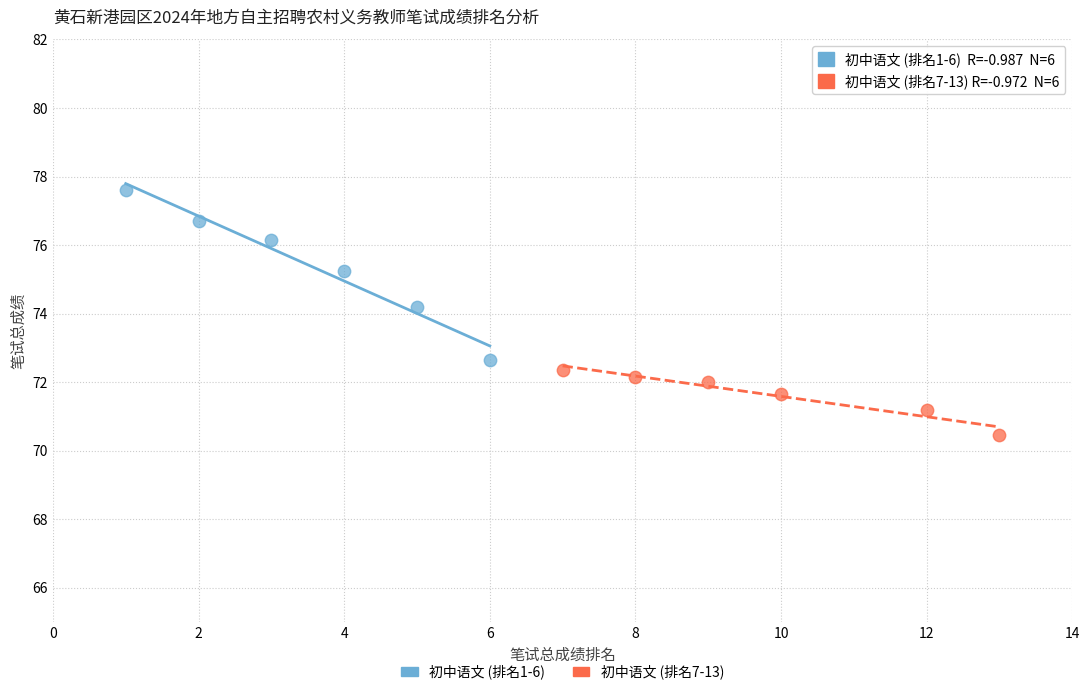

Which series reaches the minimum Y coordinate?

初中语文 (排名7-13)